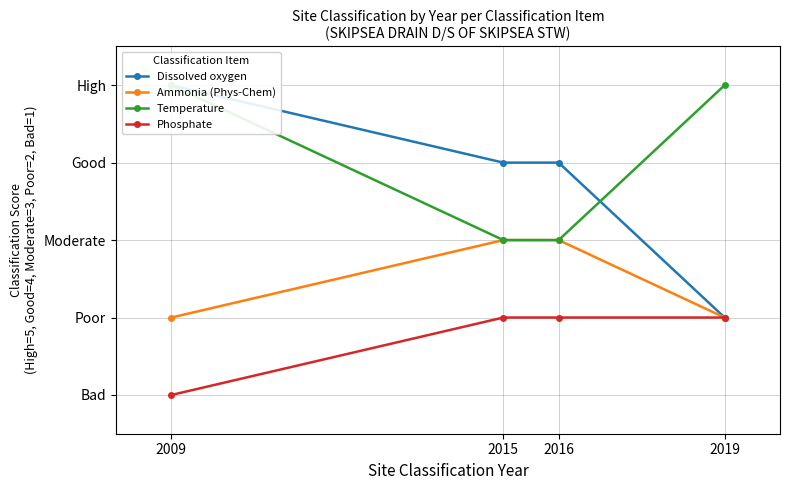

What is the greatest value displayed?

5